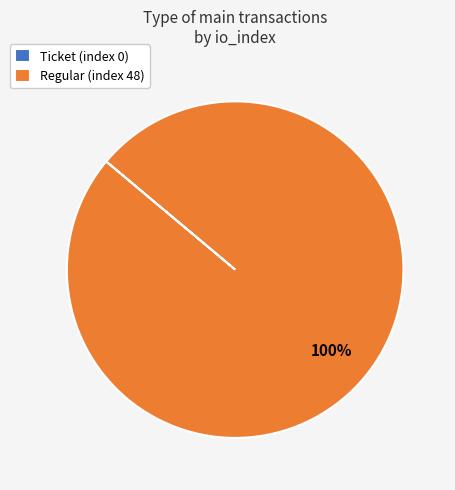

True or false: Regular (index 48) accounts for 100% of the total.

True